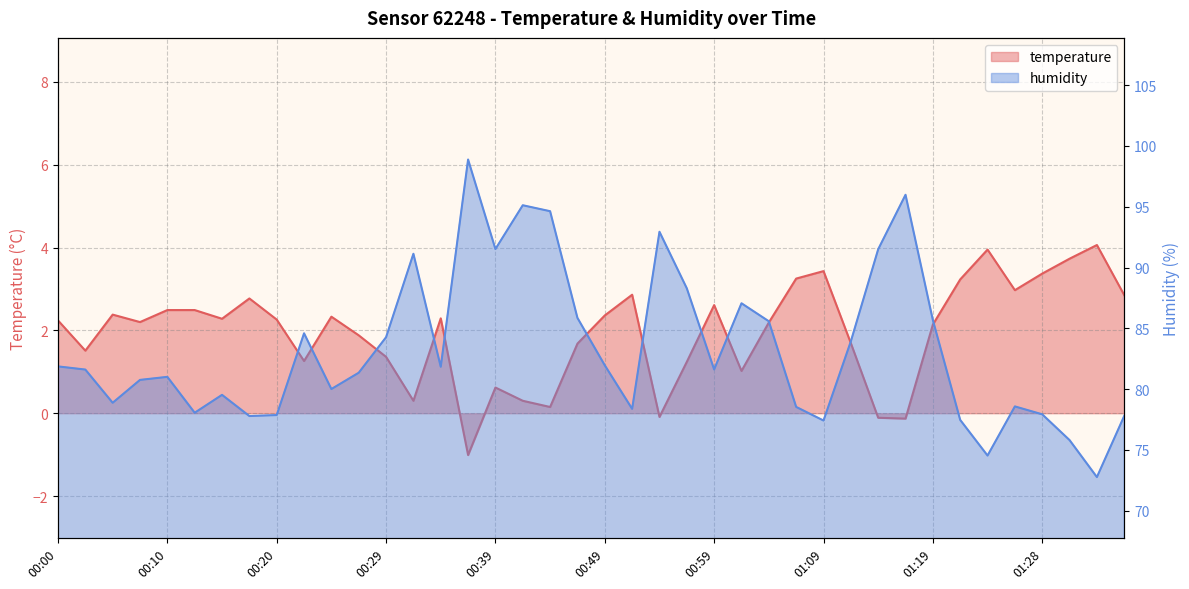

How many series are shown in this chart?

2